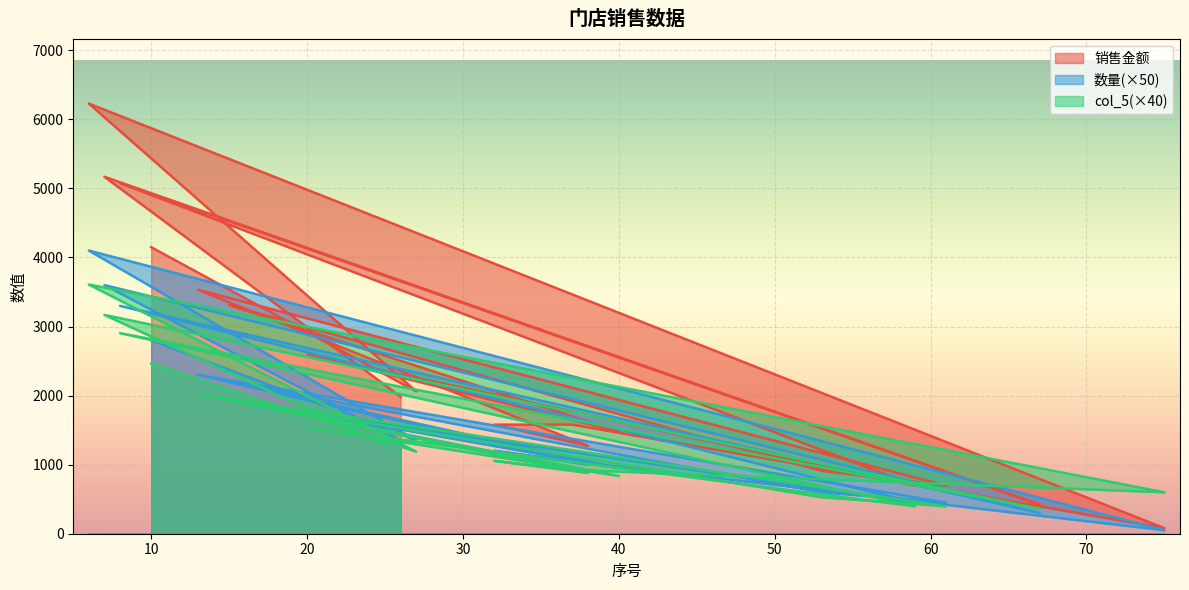

True or false: 销售金额 and 数量 cross at least once.

False